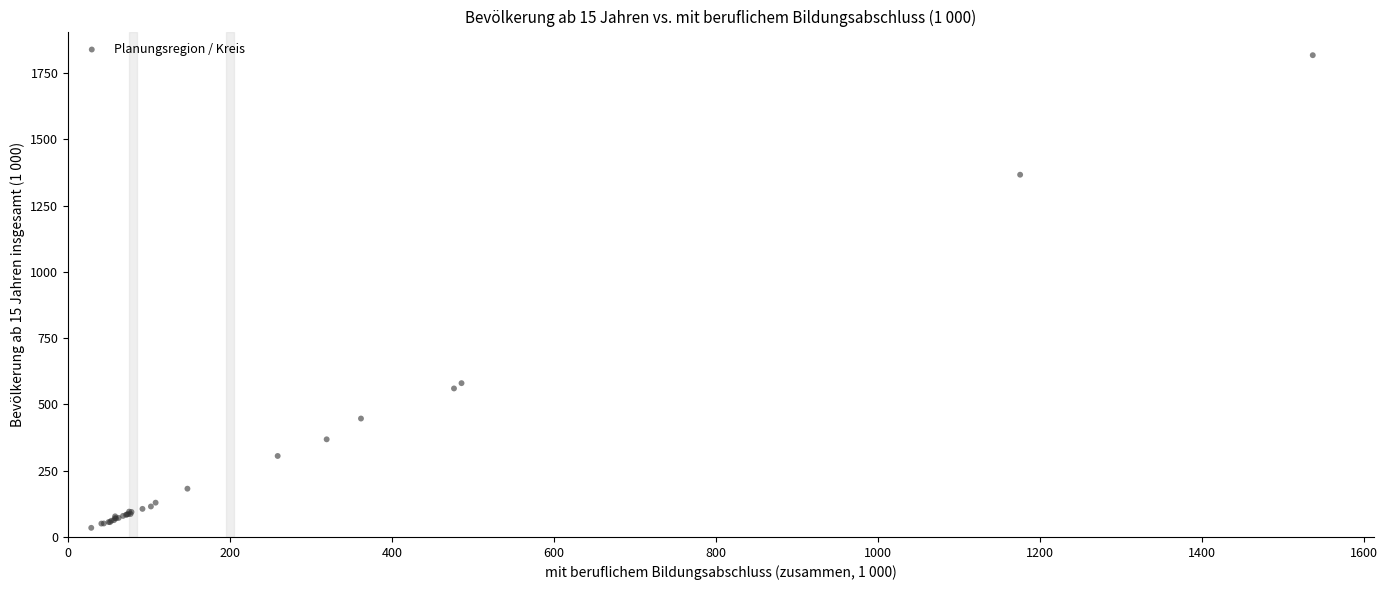

What Y value in the scatter plot is closest to 925?

580.2